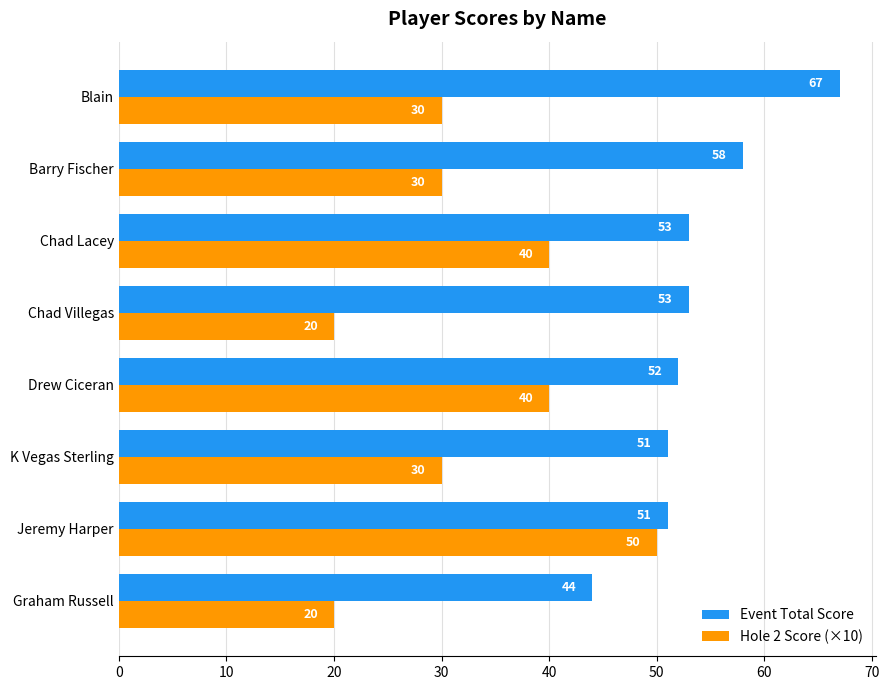

Which series has the largest total across all categories?

Event Total Score